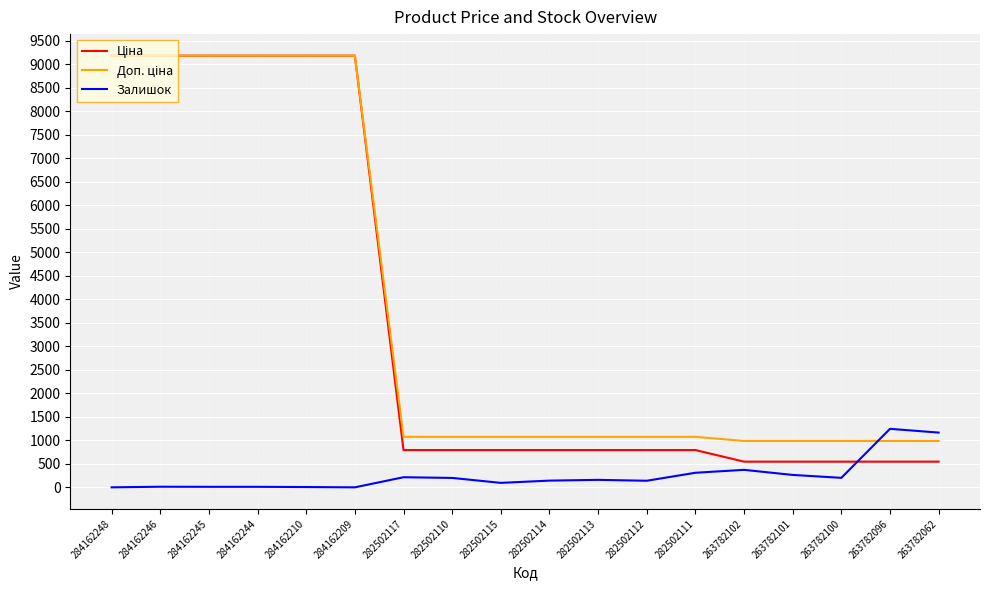

What is the greatest value displayed?

9185.1